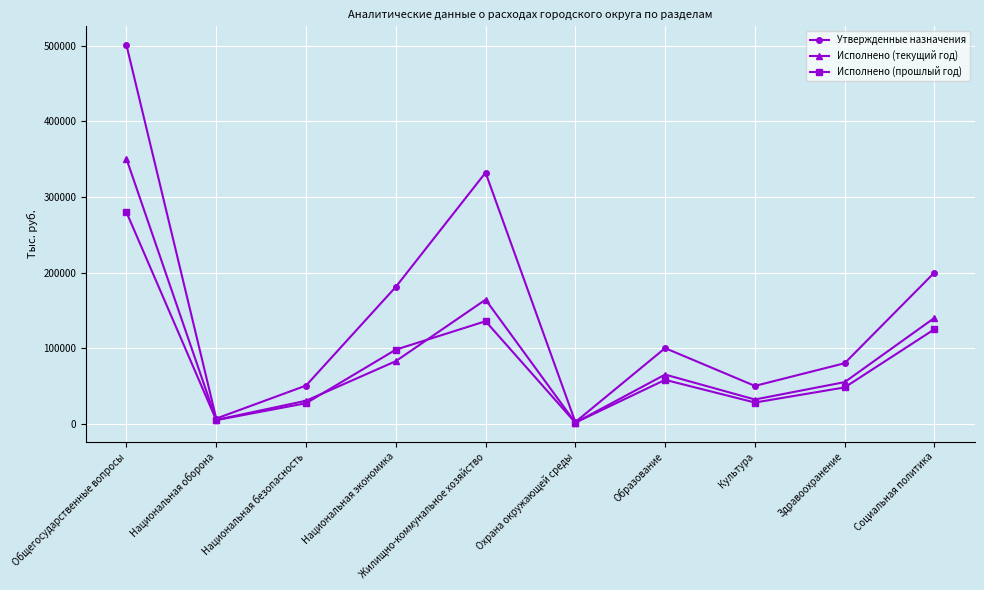

List the series in order of their overall mean, lowest first.

Исполнено (прошлый год), Исполнено (текущий год), Утвержденные назначения